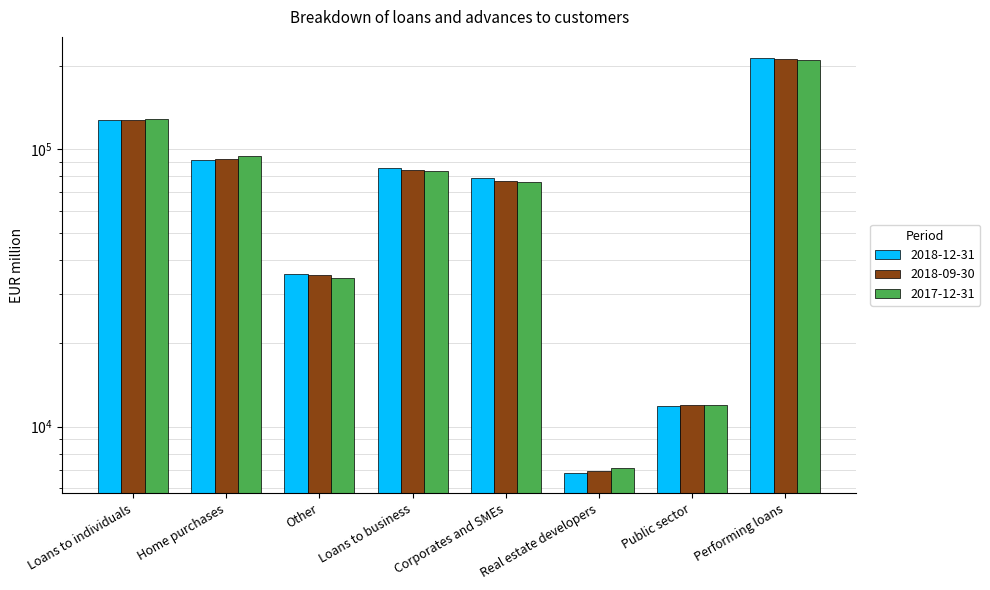

Is it true that 2018-09-30 equals 1842 at Real estate developers?

False